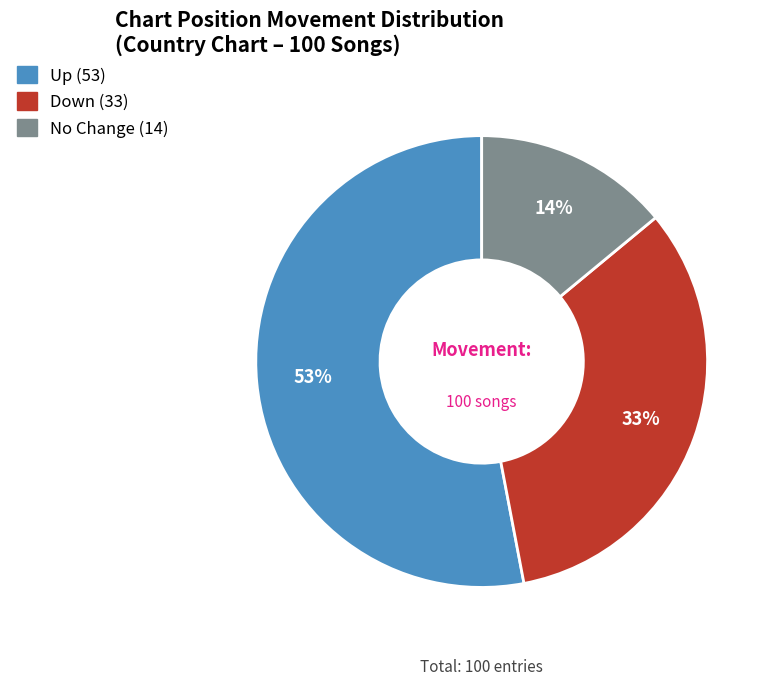

To the nearest percent, what is the average slice percentage?

33%